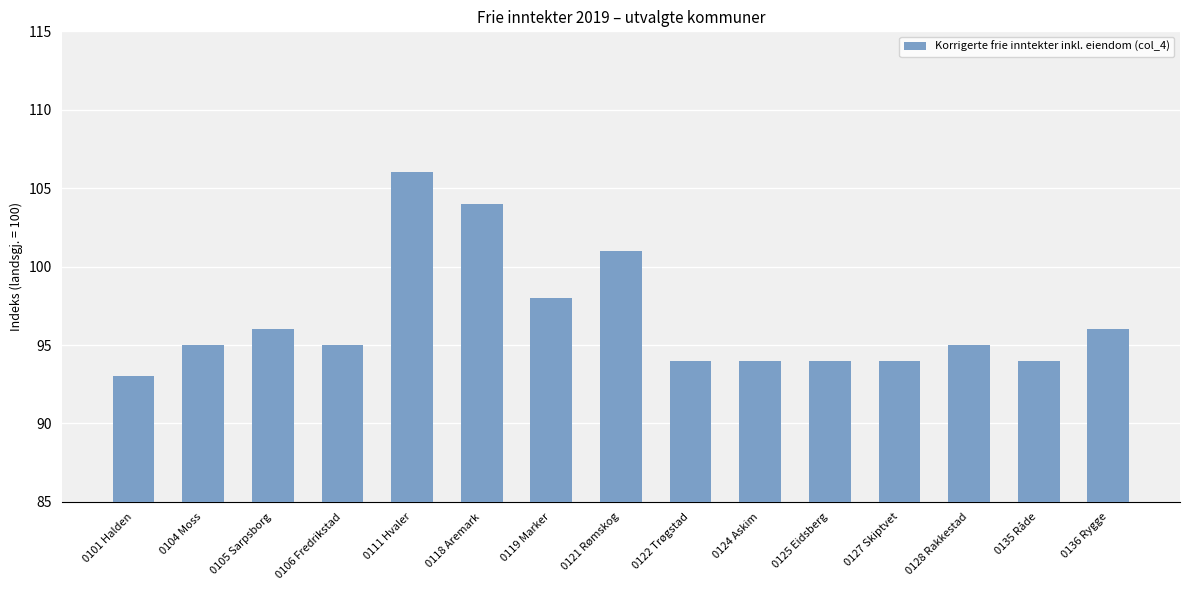

True or false: the data shows 27 at 0106 Fredrikstad.

False